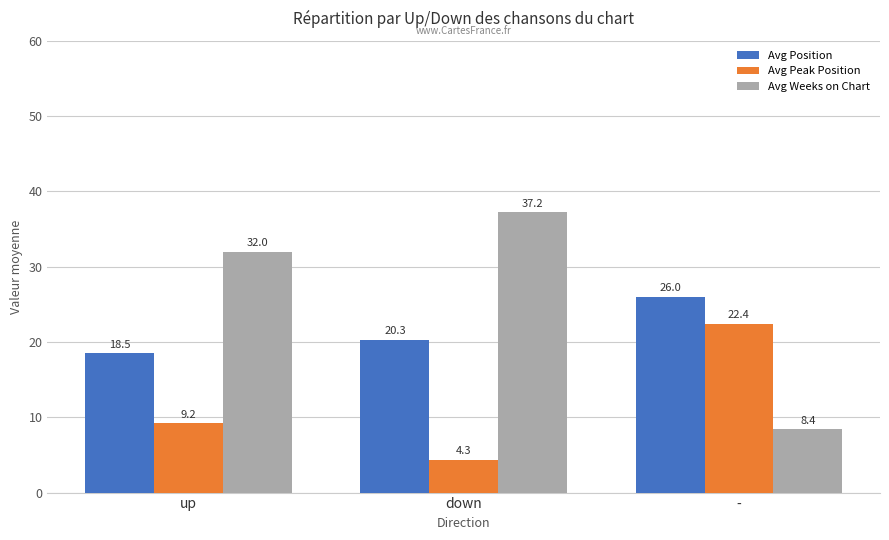

At which label is Avg Position closest to 22?

down